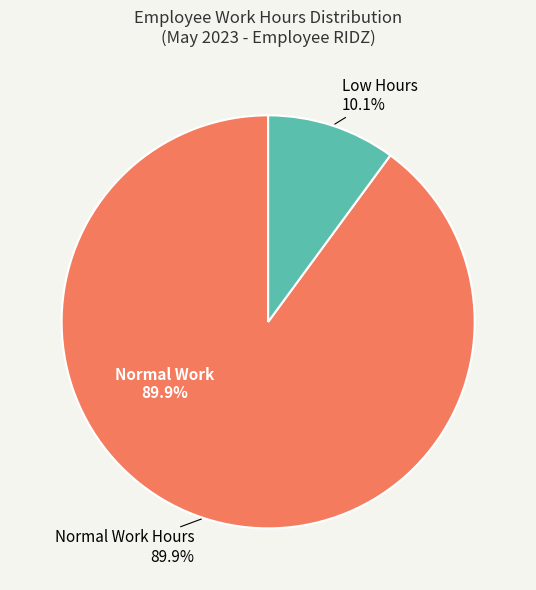

Is Day 14 the majority of the pie?

No